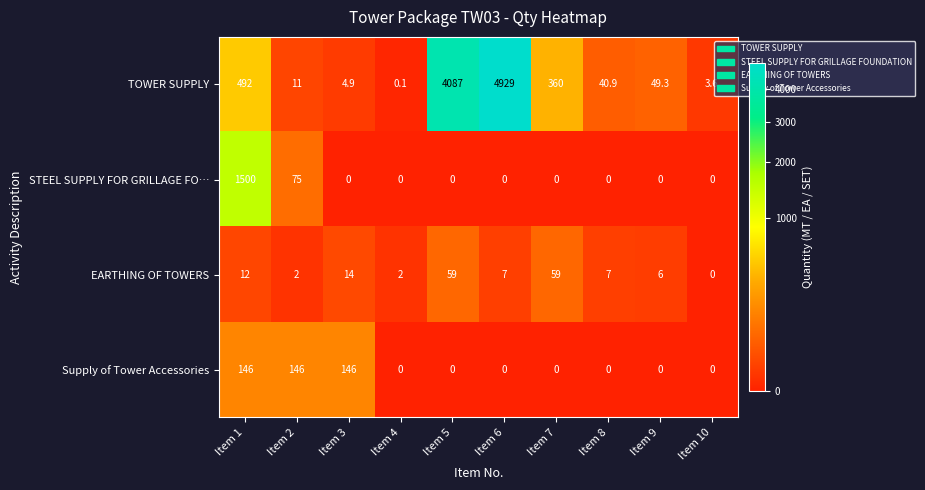

Count the number of categories in the chart.

10